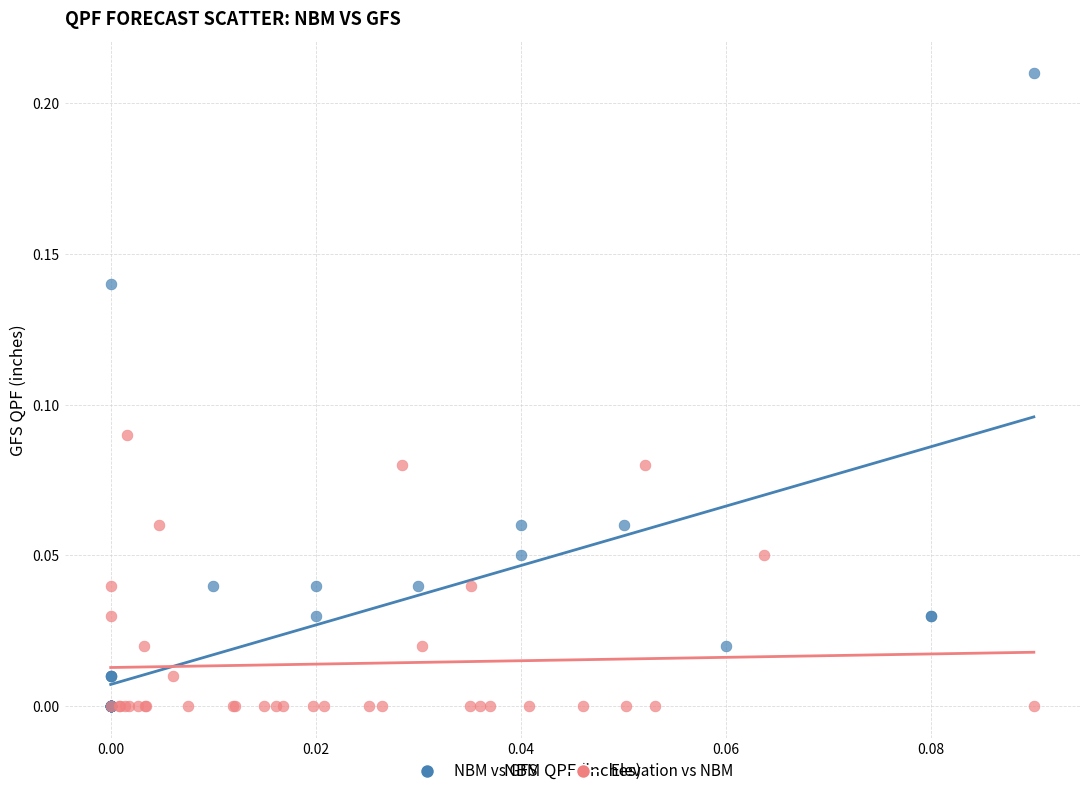

What are all the series names shown in the legend?

NBM vs GFS, Elevation vs NBM